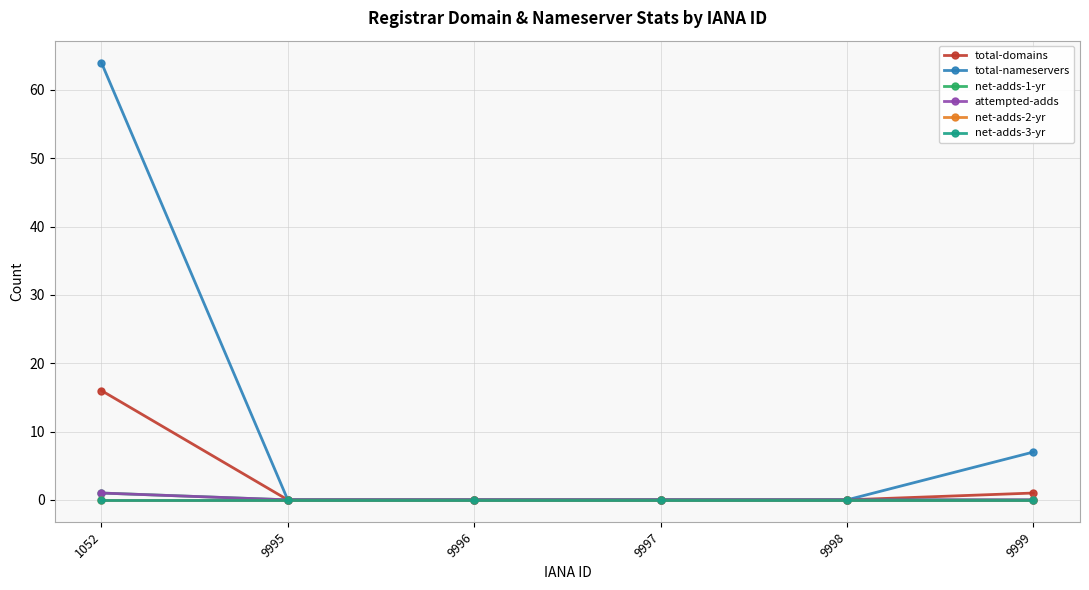

Is this an area chart (filled region under the line)?

No